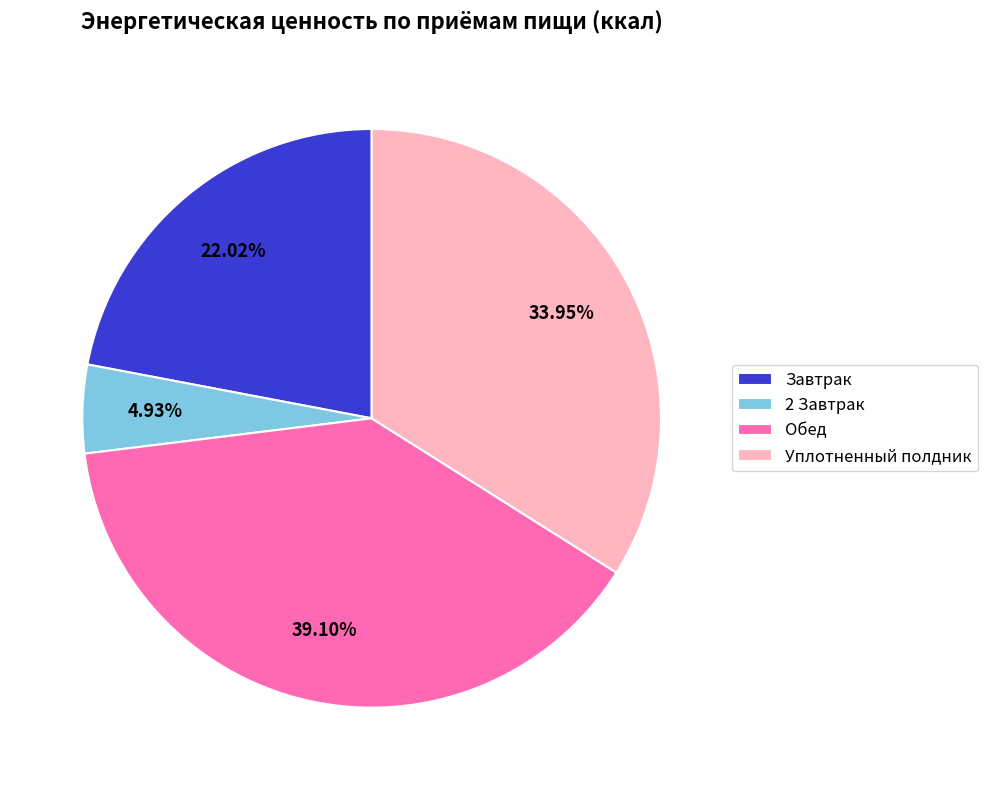

To the nearest percent, what is the difference between the Завтрак and Уплотненный полдник slice percentages?

12%